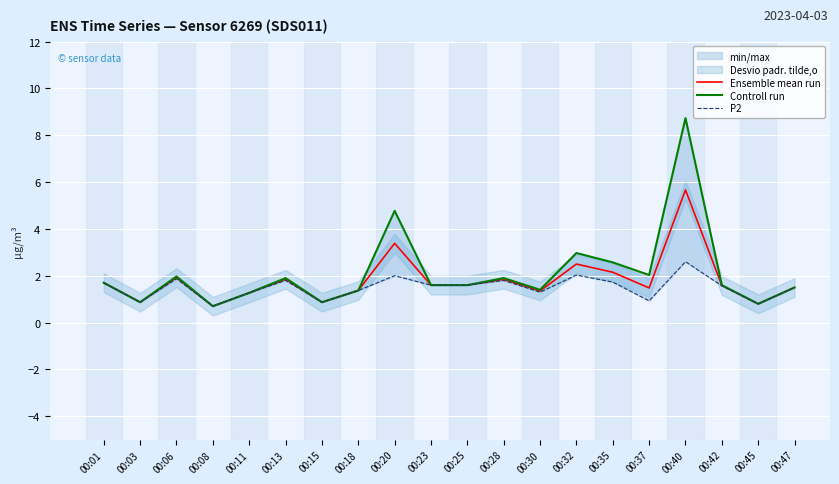

Which category has the highest value in the Ensemble mean run series?

00:40